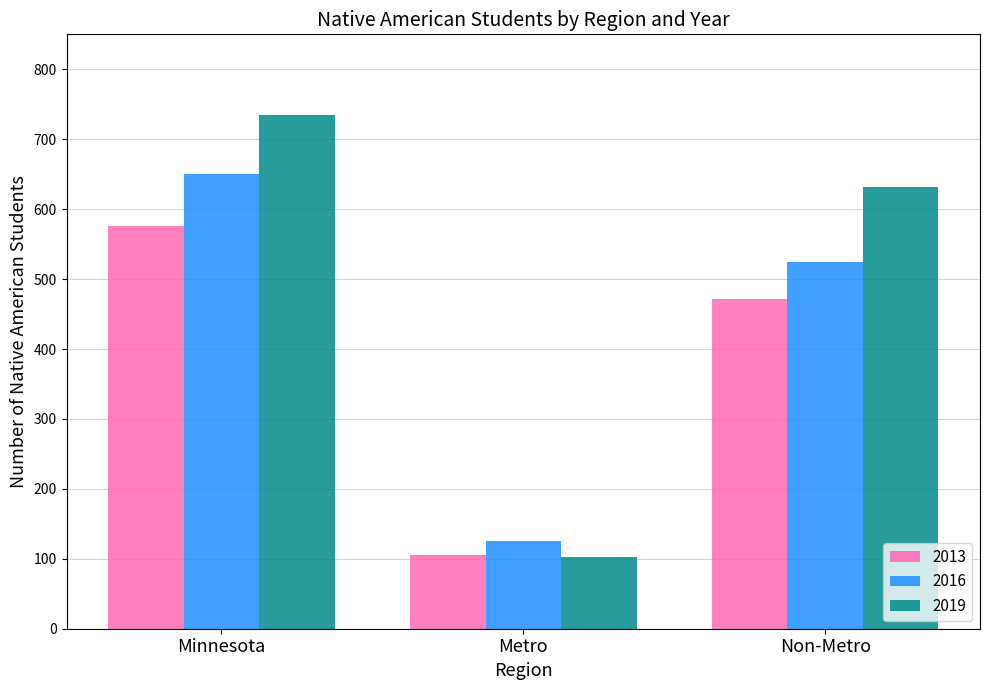

At which label does 2016 first exceed 525?

Minnesota